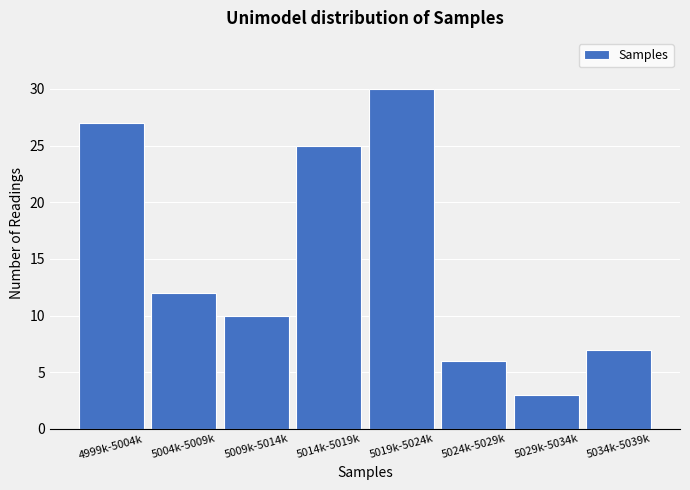

Reading left to right, what are all the values shown in this chart?

27	12	10	25	30	6	3	7